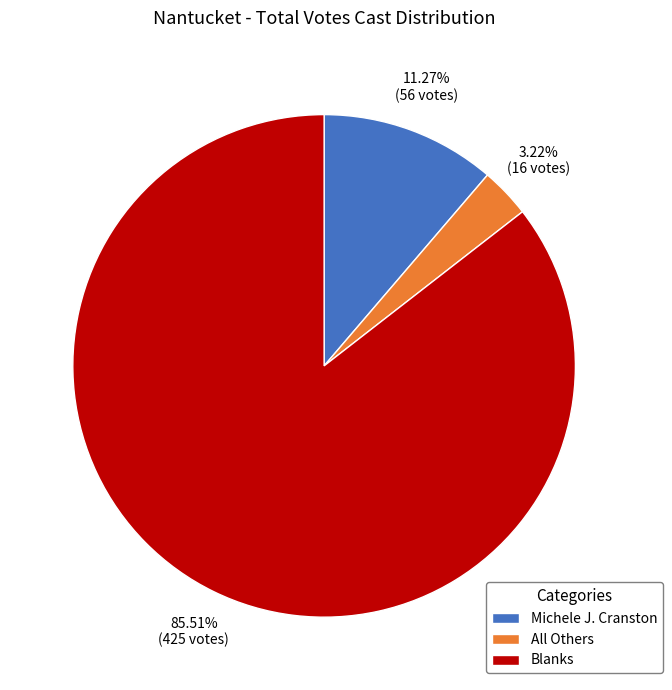

What is the ratio of the value at Michele J. Cranston to the value at All Others?

3.5